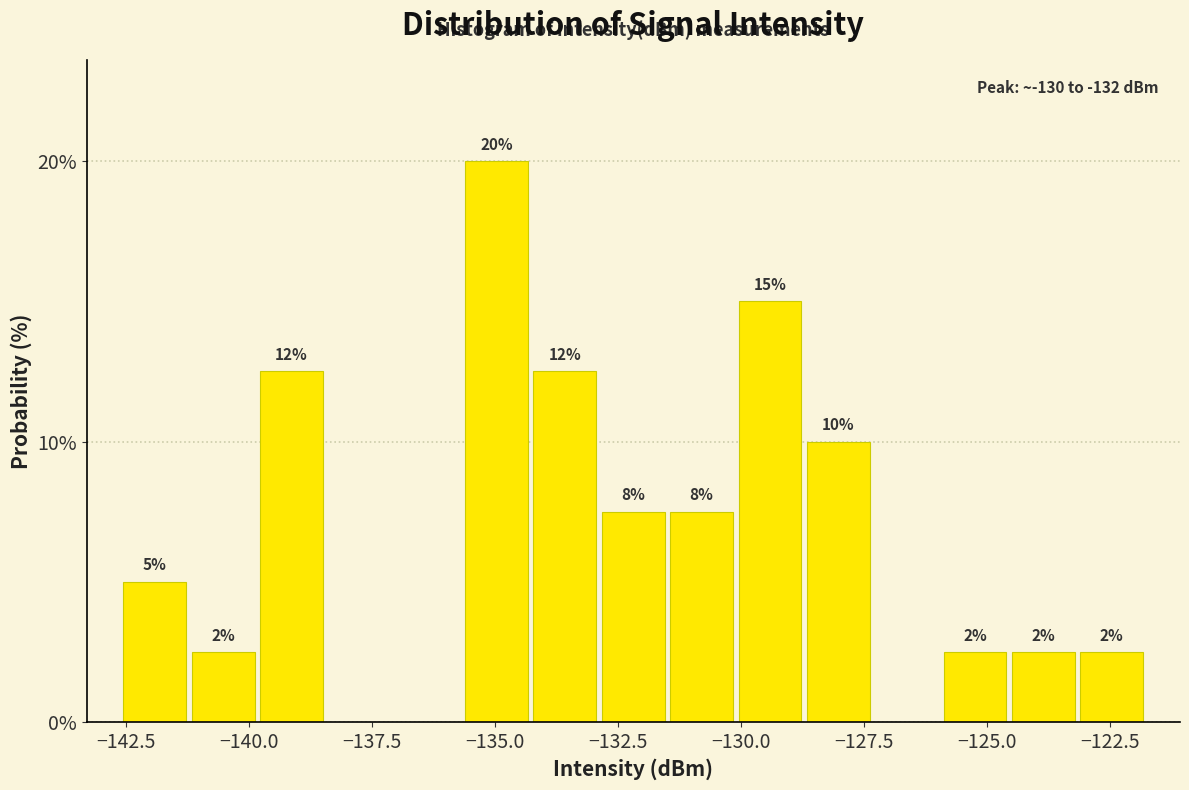

Around what value on the x-axis is the tallest bar? Give the approximate position of its centre, as read against the axis.

-135.0